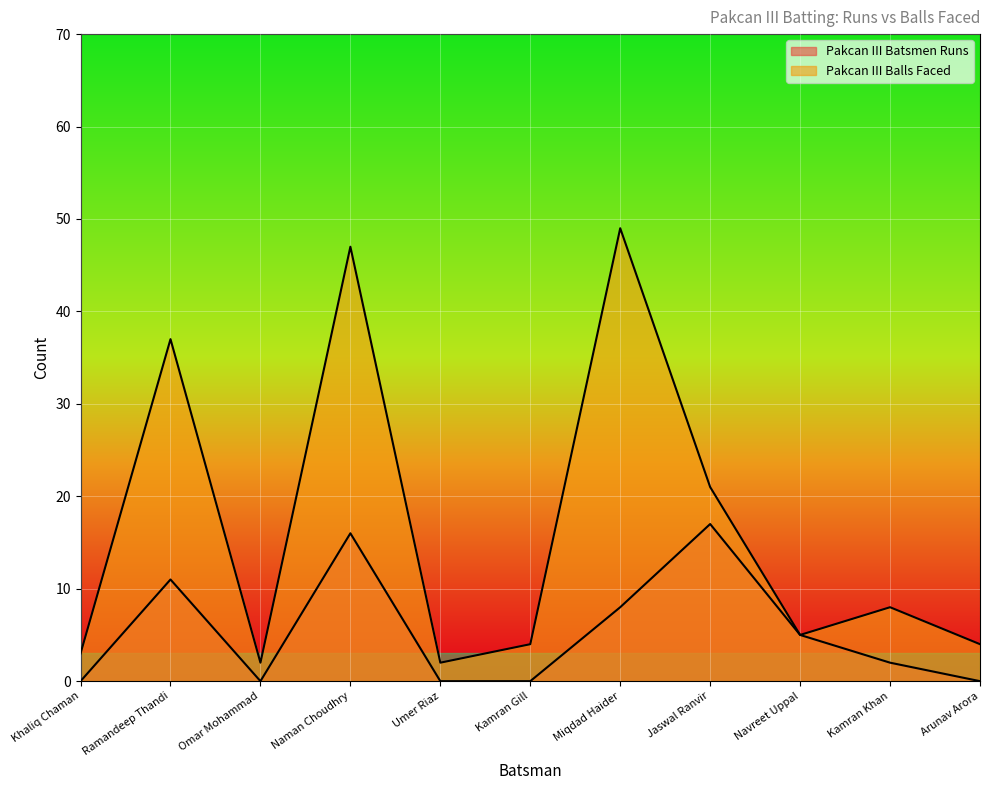

How many Pakcan III Batsmen Runs values are between 0 and 11?

9